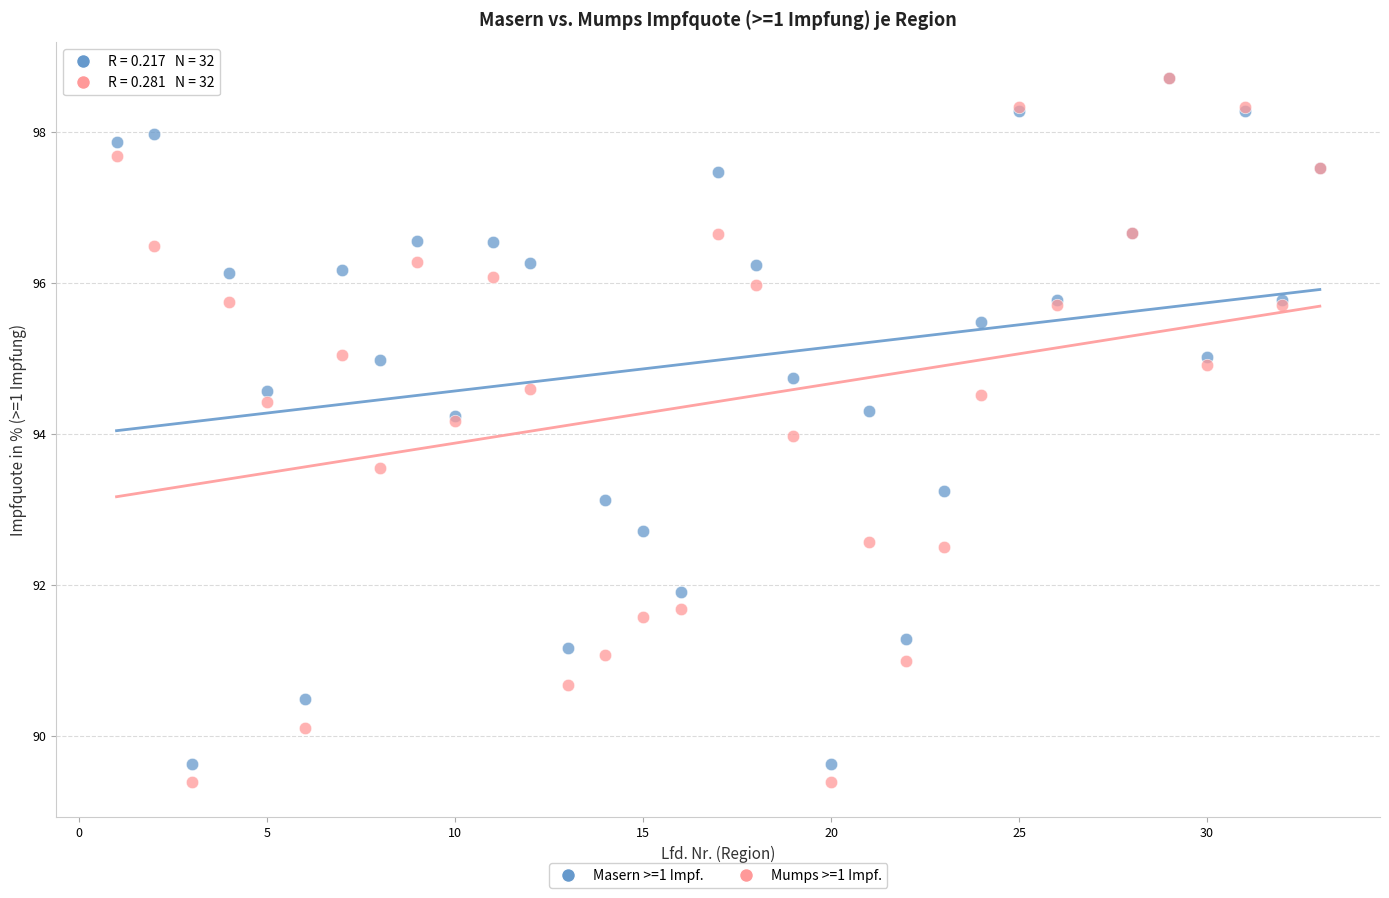

Which series reaches the minimum Y coordinate?

Mumps >=1 Impf.